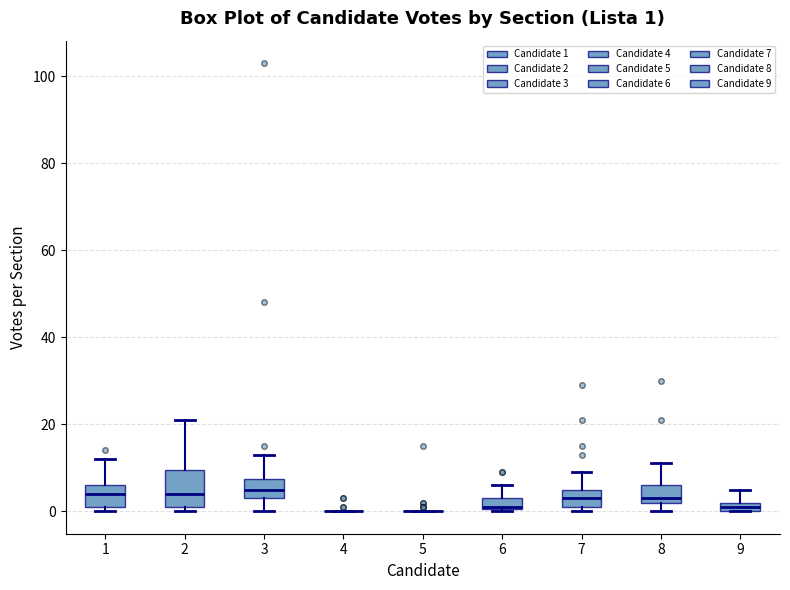

Which box is the tallest, from its lower edge to its upper edge?

2